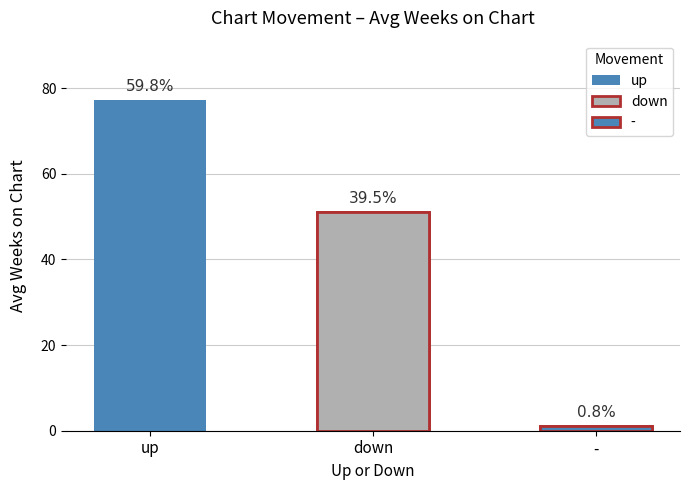

What is the label of the 3rd bar from the left?

-